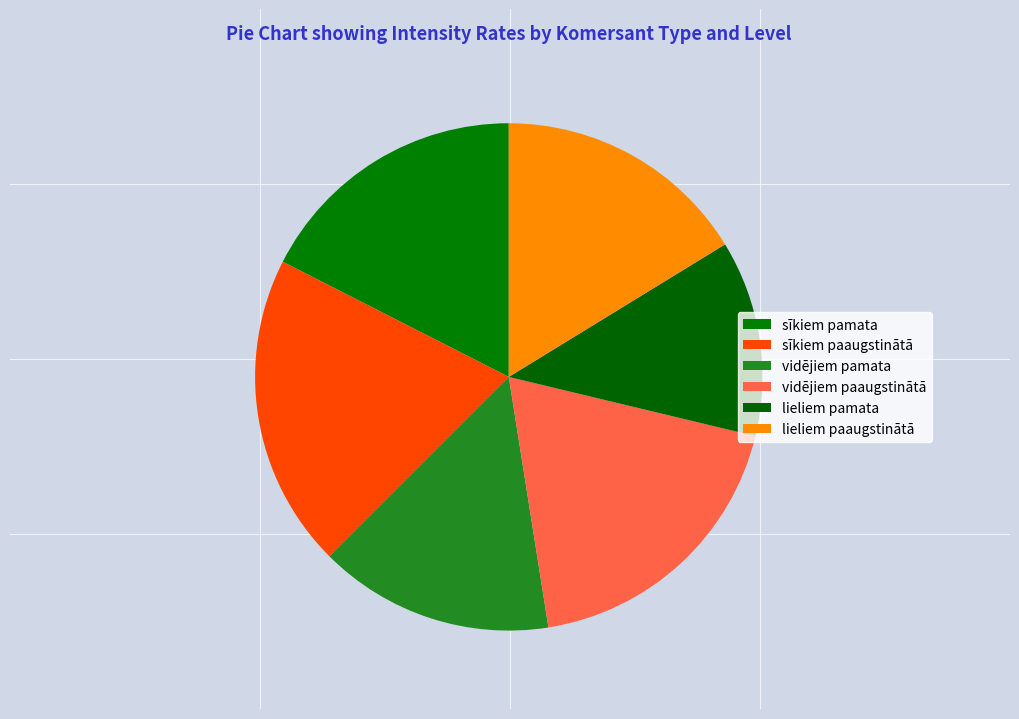

What is the largest slice in the pie chart?

sīkiem paaugstinātā